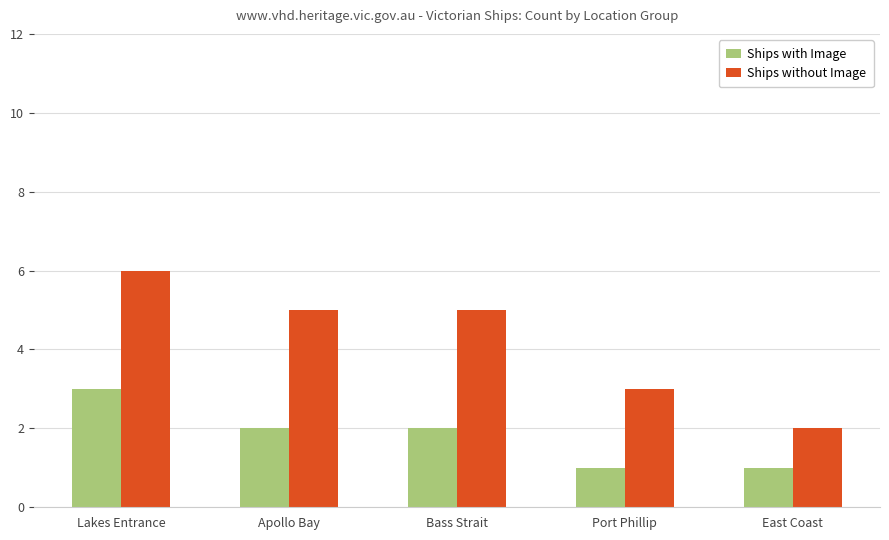

What is the value of the Ships with Image bar at the 4th from the left?

1